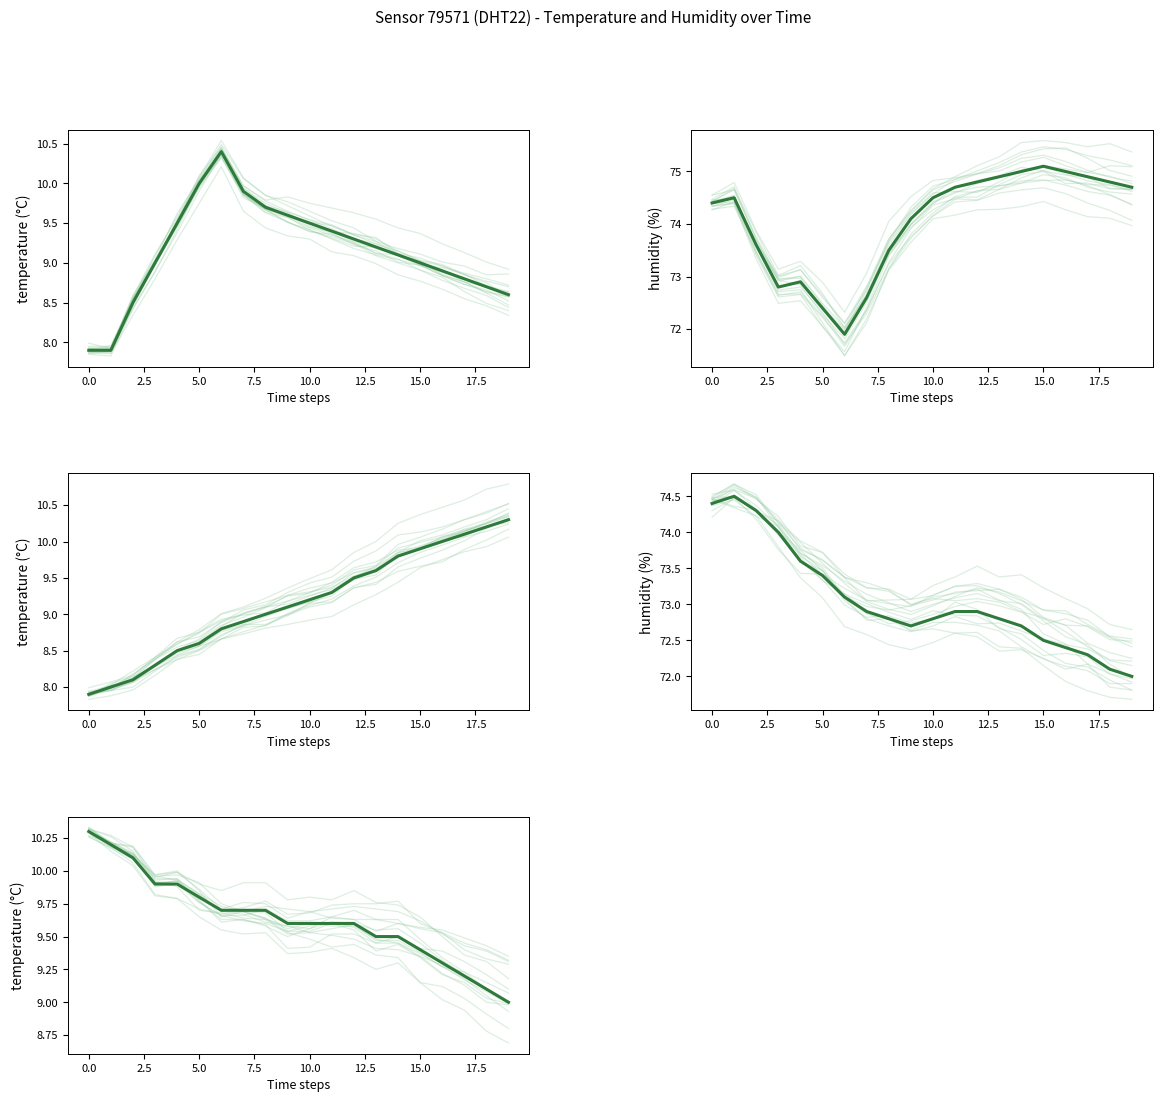

Which series has the widest spread of values?

trajectories